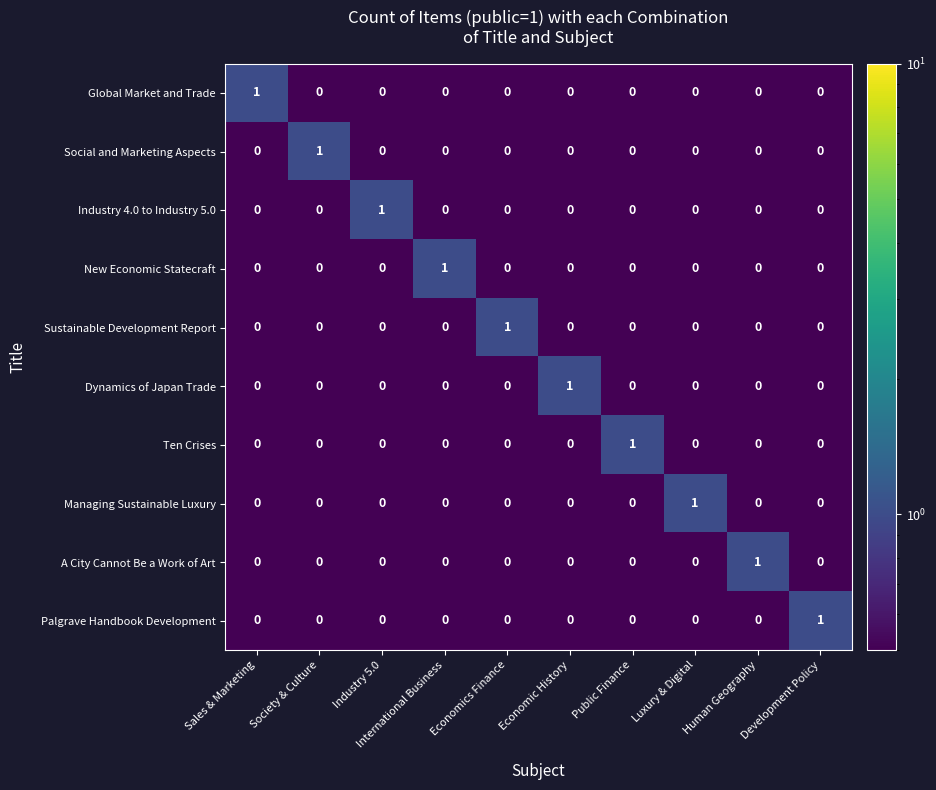

At which label does Industry 4.0 to Industry 5.0 reach its peak?

Industry 5.0